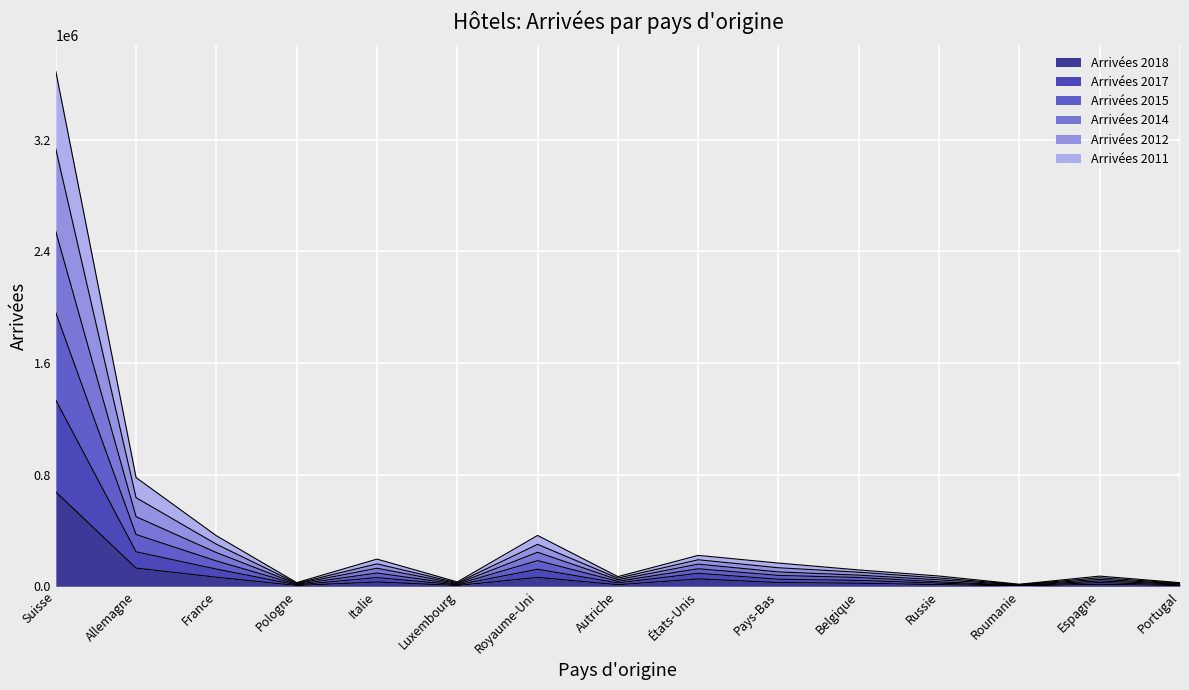

At which category does Arrivées 2014 reach its first local valley?

Pologne